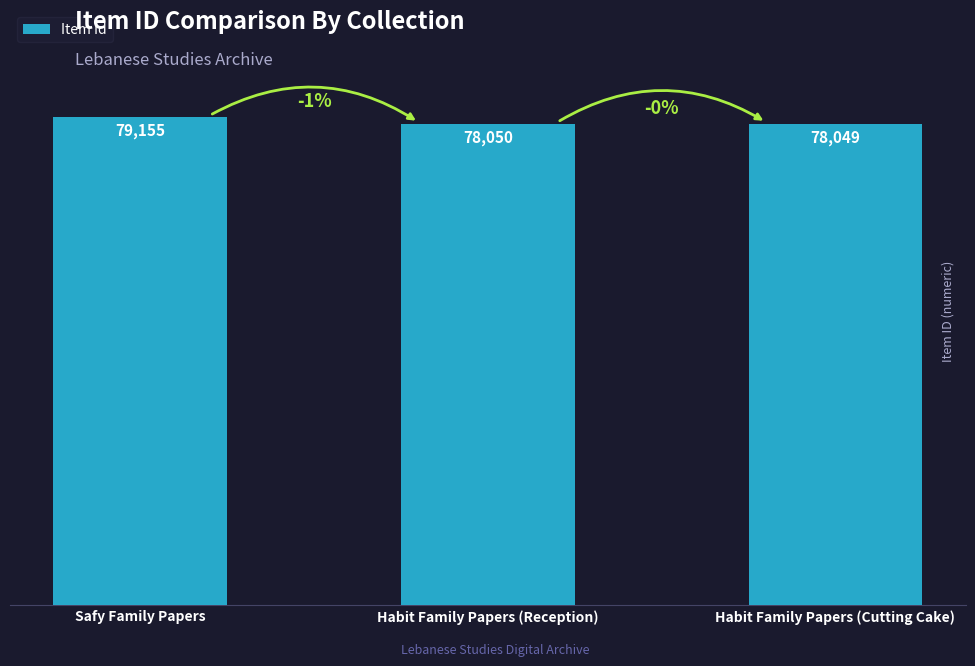

Reading left to right, list all the values displayed in this chart.

Safy Family Papers=79155	Habit Family Papers (Reception)=78050	Habit Family Papers (Cutting Cake)=78049